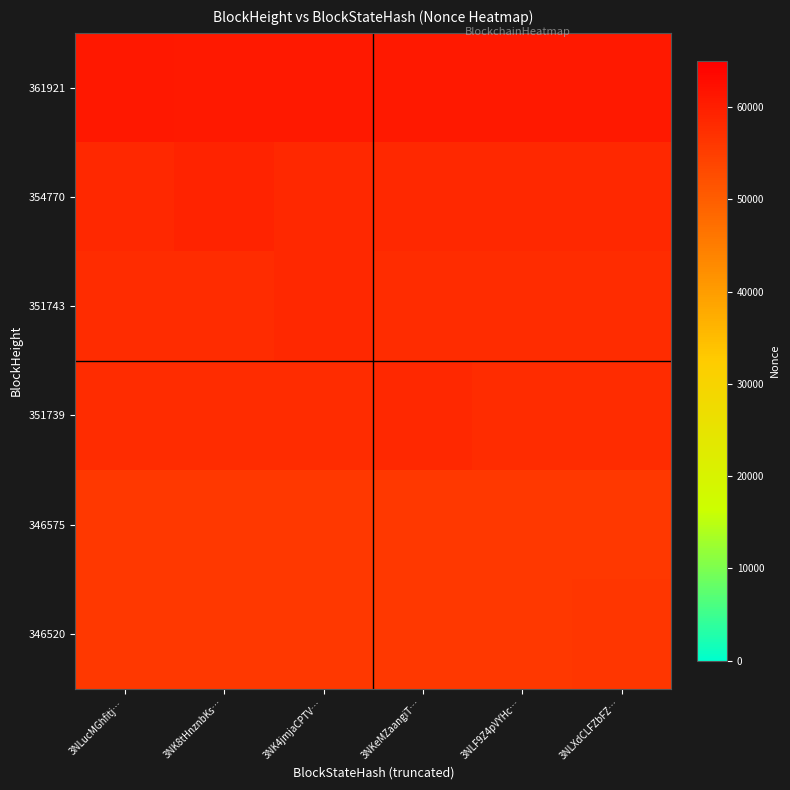

Which label corresponds to the smallest value in the chart?

3NLucMGhfitj…